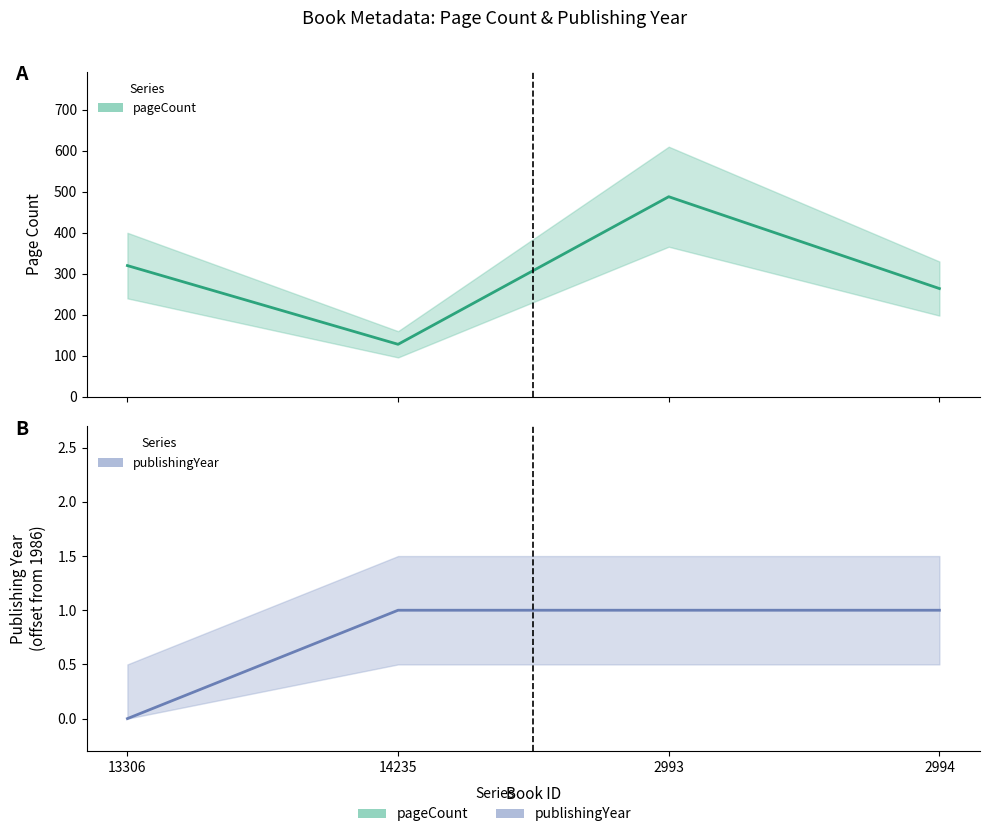

At which category does pageCount reach its first local peak?

2993